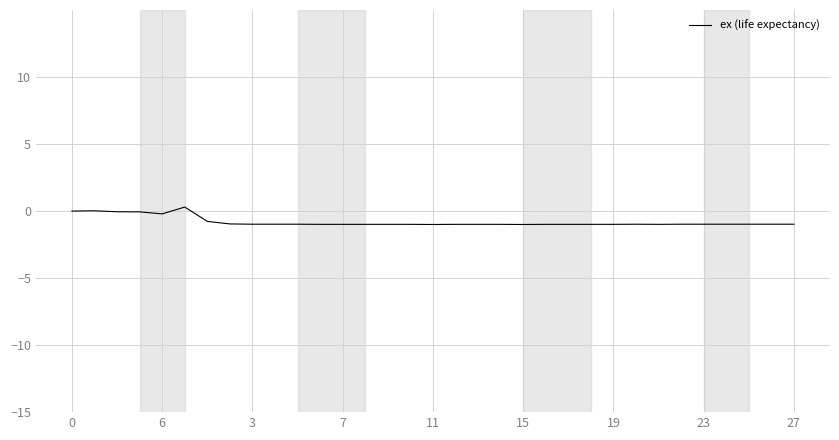

What is the difference between the maximum and minimum values?

1.3